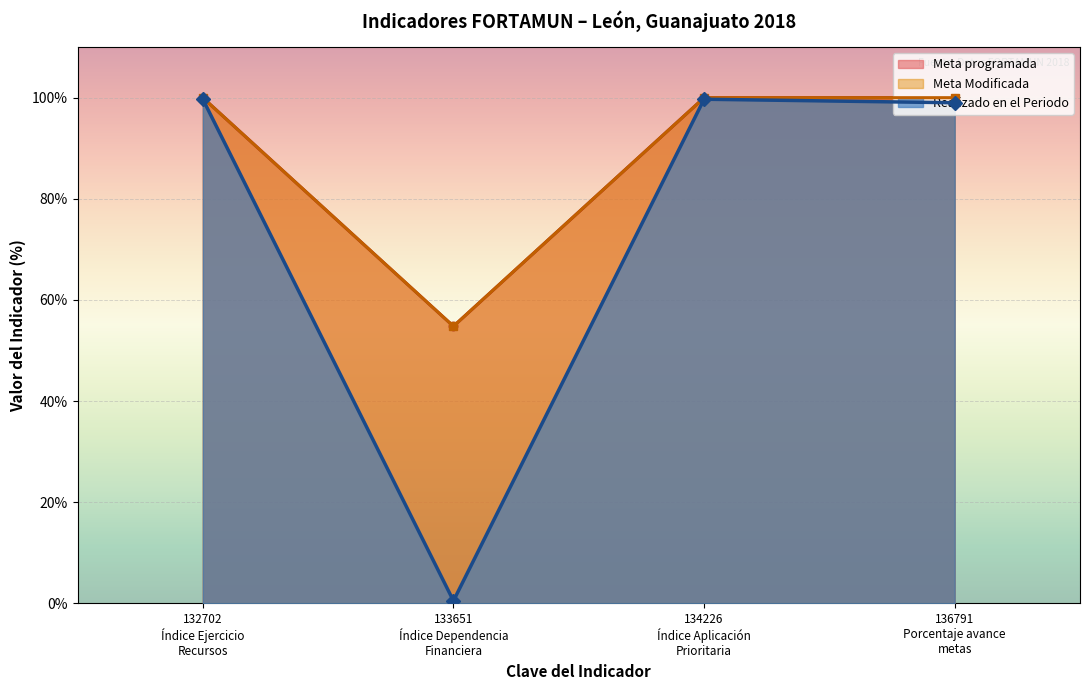

At which category does the chart reach its minimum across all series?

133651 Índice Dependencia Financiera